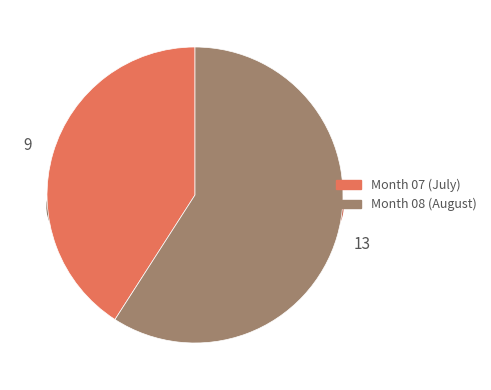

Which category has the smallest portion of the pie?

07